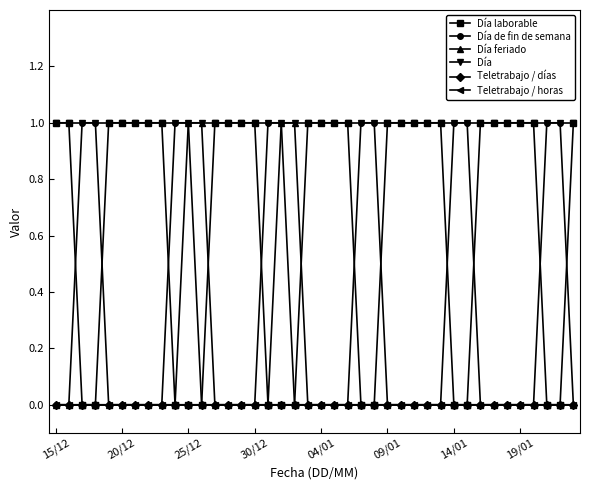

How many lines are shown in the chart?

6